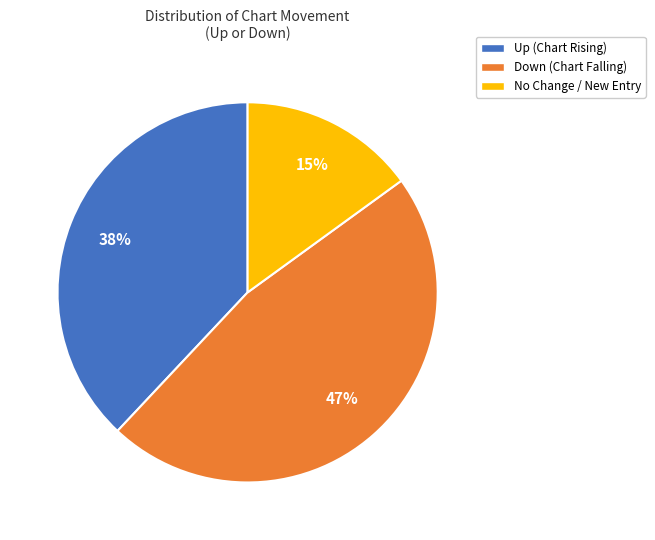

Does any single category account for the majority?

No